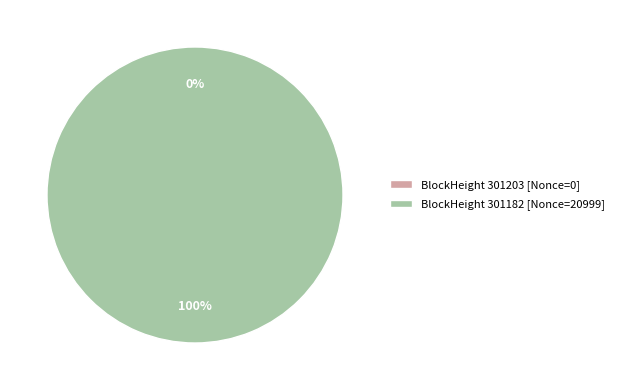

Count the number of slices in the pie.

2